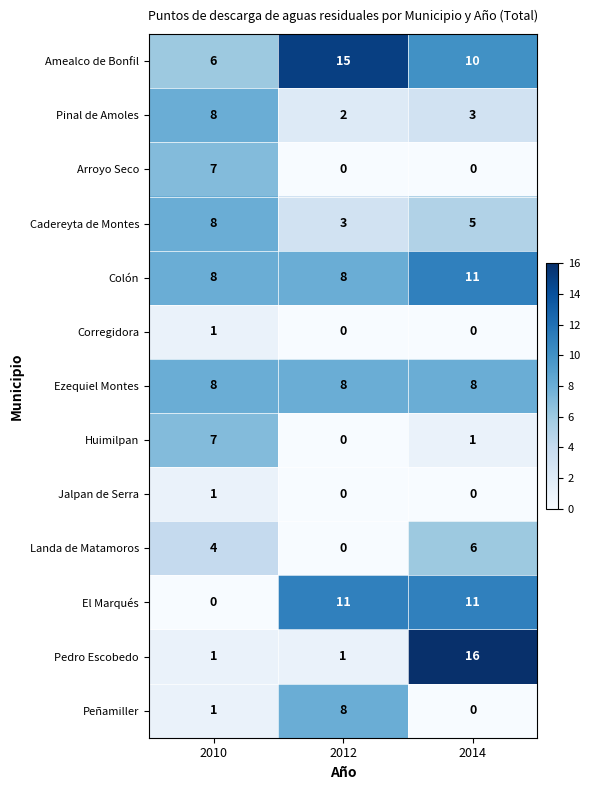

What is the total value across all series at 2012?

56